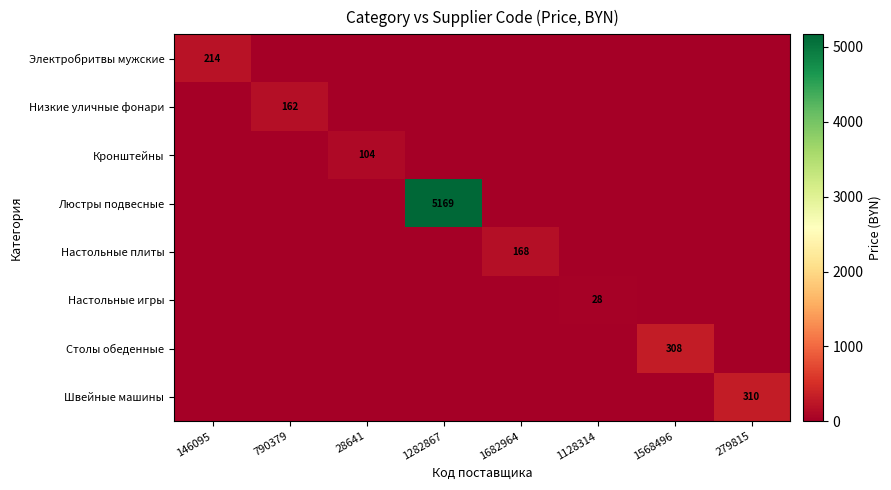

The Швейные машины series shows 188 at 279815. True or false?

False